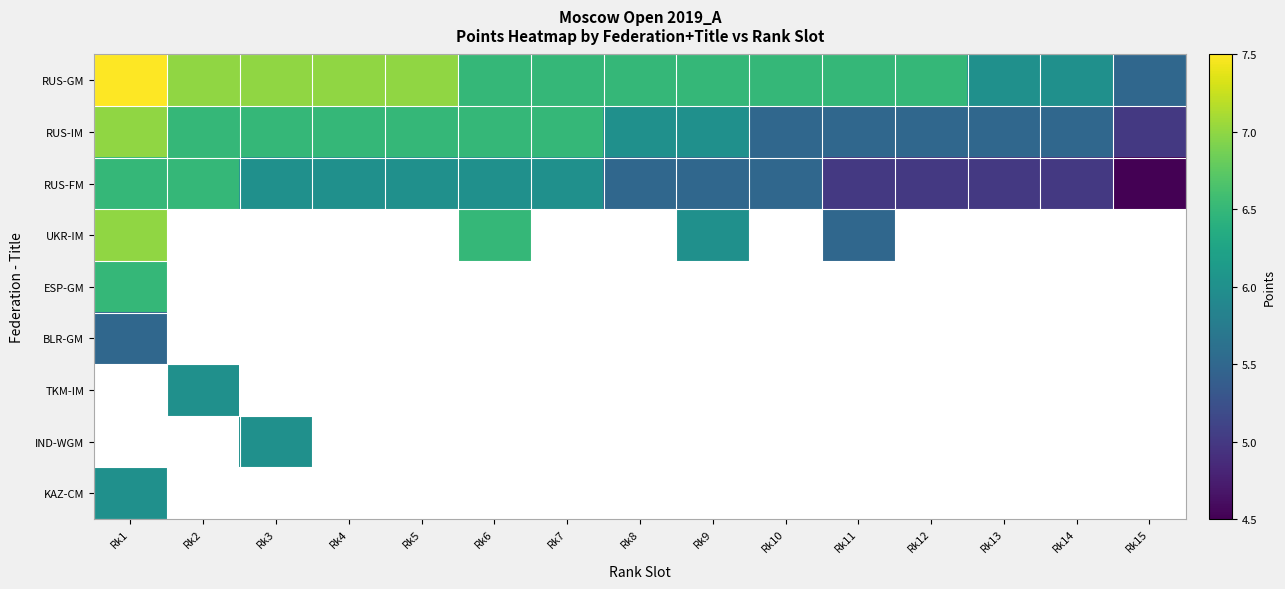

Which series has the largest total across all categories?

RUS-GM